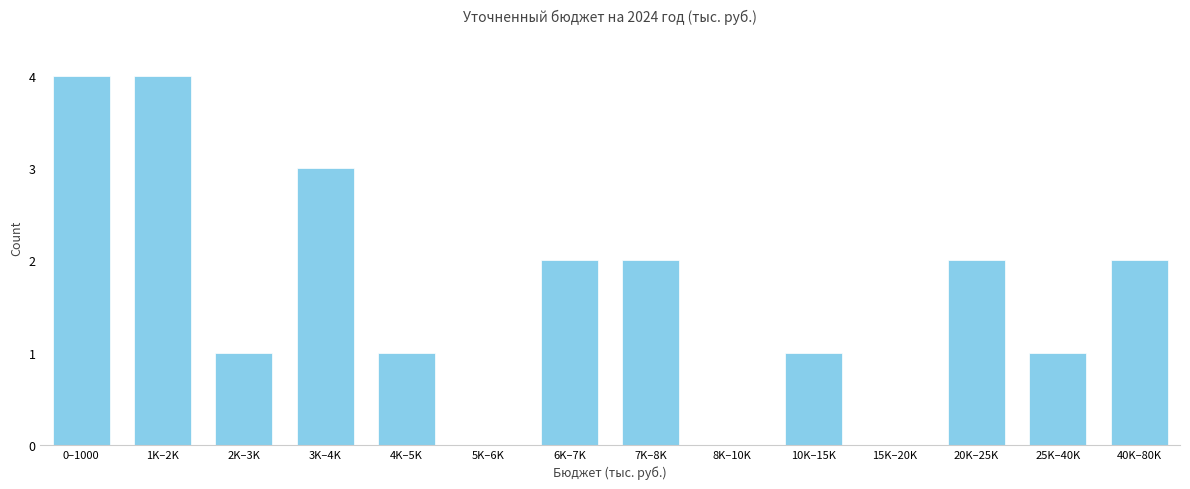

Reading left to right, list all the values displayed in this chart.

0–1000=4	1K–2K=4	2K–3K=1	3K–4K=3	4K–5K=1	5K–6K=0	6K–7K=2	7K–8K=2	8K–10K=0	10K–15K=1	15K–20K=0	20K–25K=2	25K–40K=1	40K–80K=2